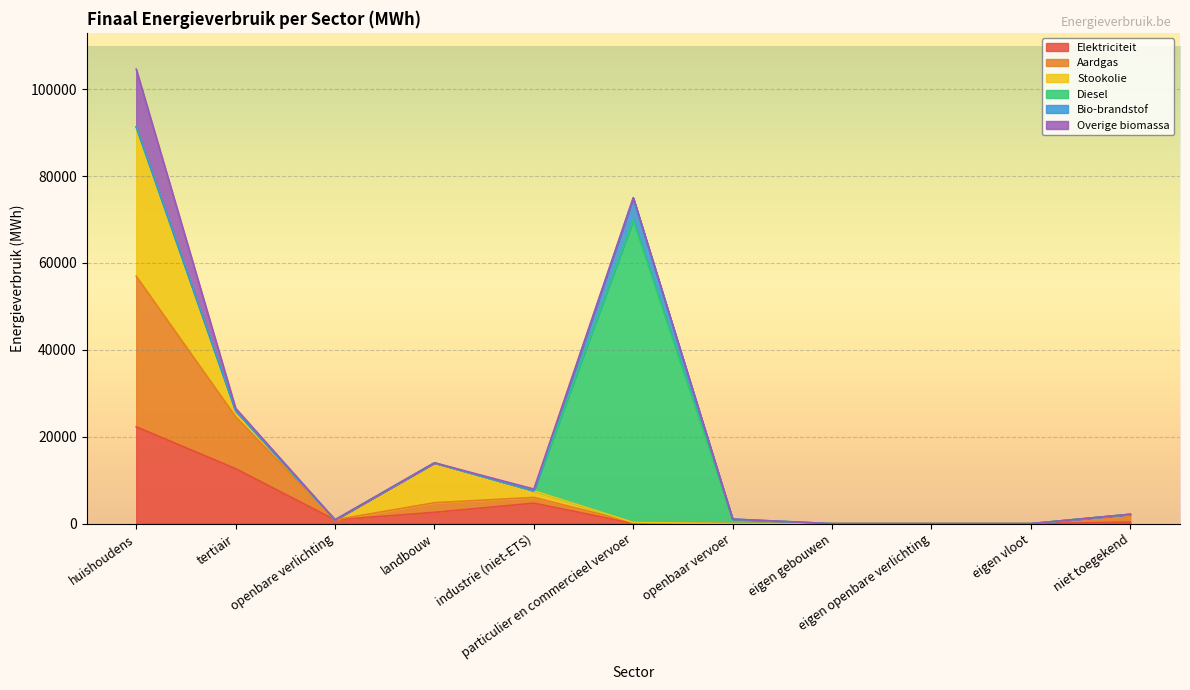

At which label does Aardgas first exceed 223?

huishoudens